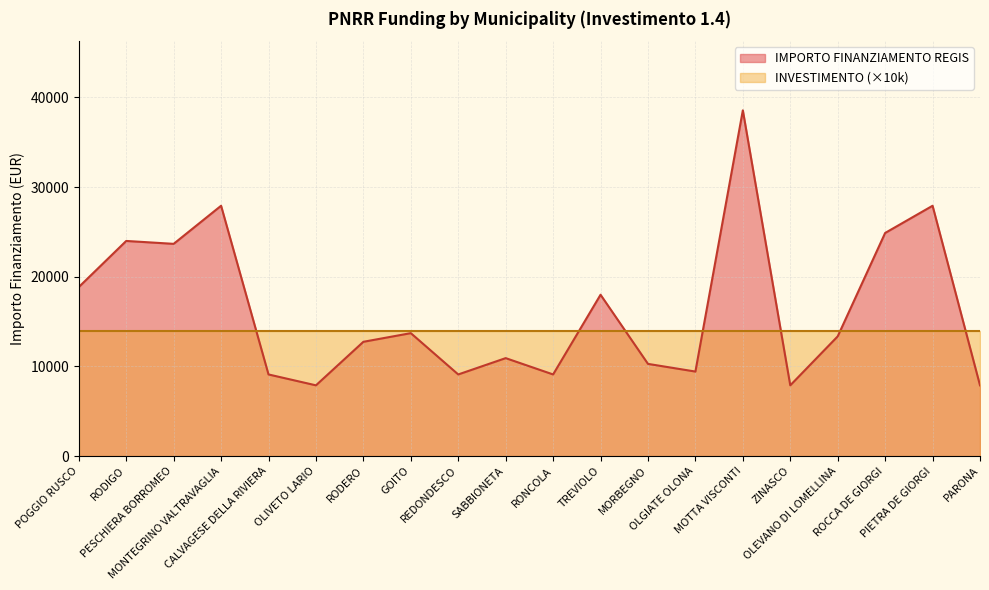

At which category does the data reach its first local valley?

PESCHIERA BORROMEO